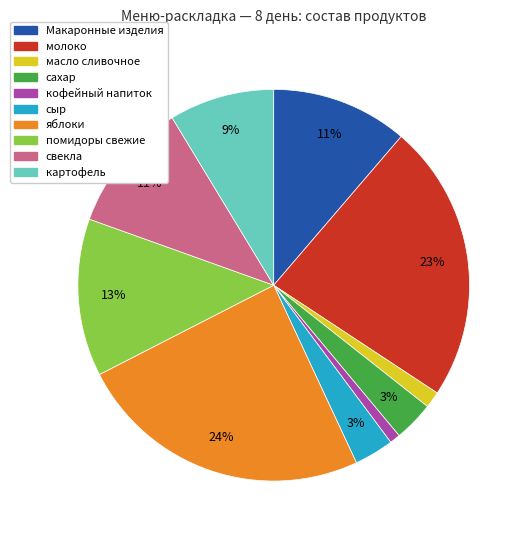

Which has a higher value, свекла or сахар?

свекла